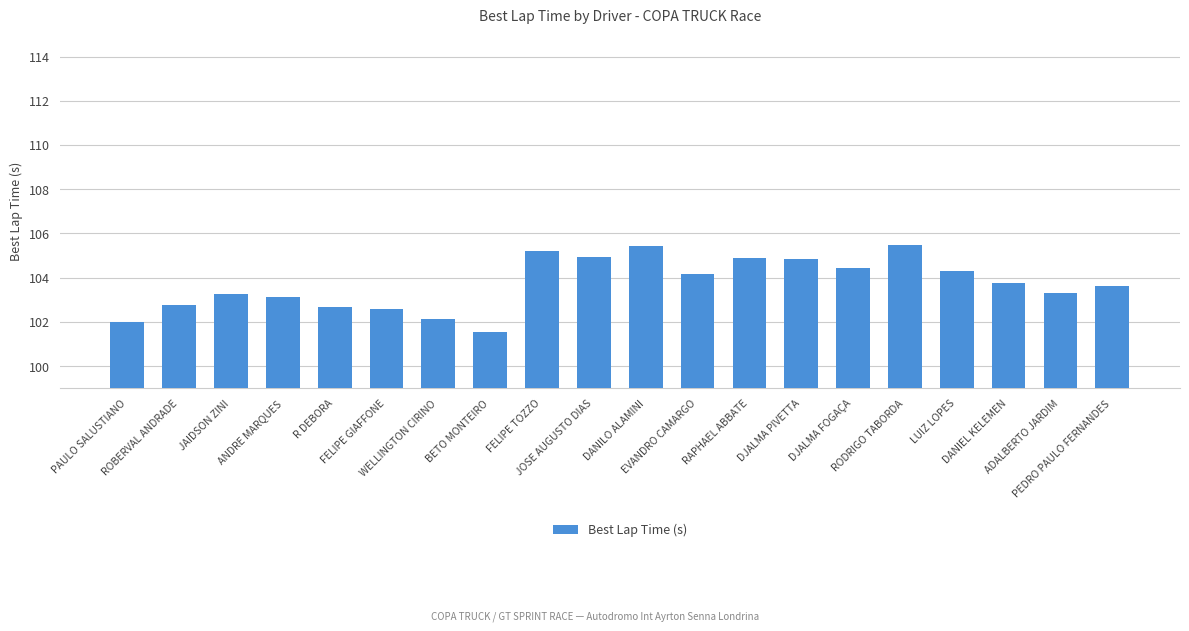

What is the sum of the values at FELIPE TOZZO and WELLINGTON CIRINO?

207.3